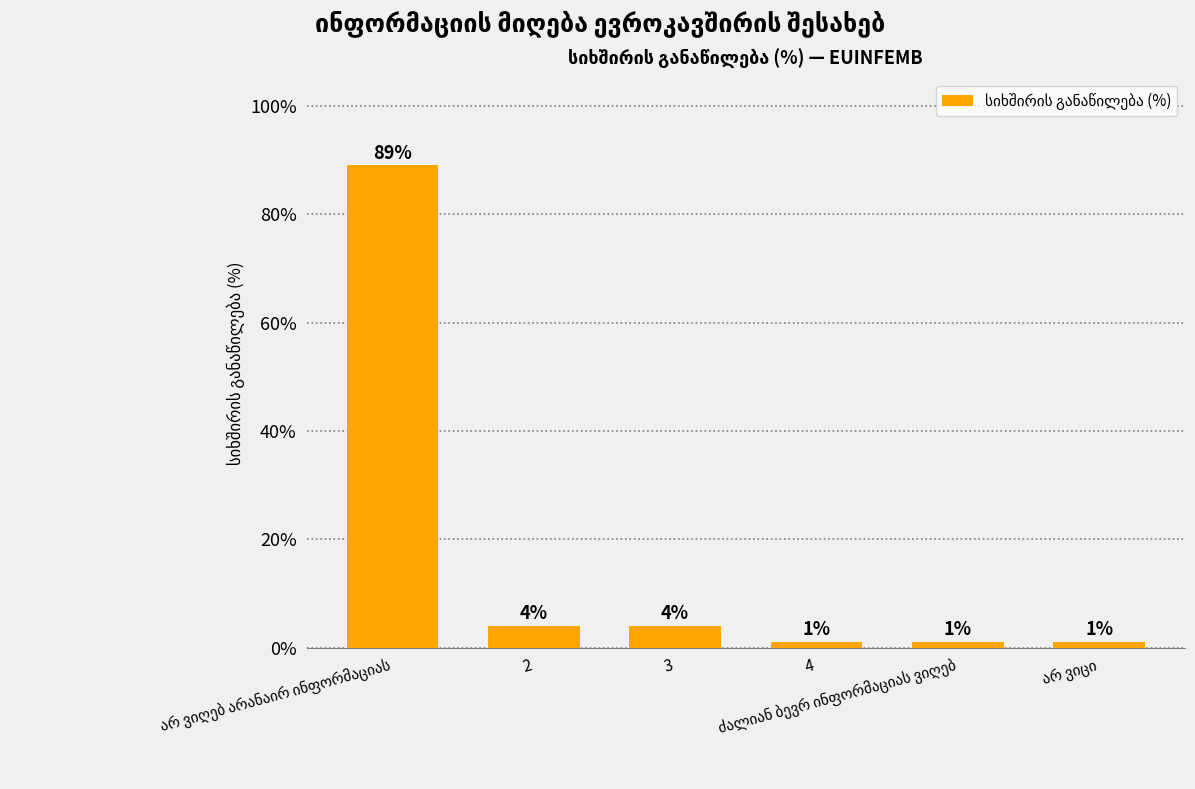

What is the maximum value shown in the chart?

89